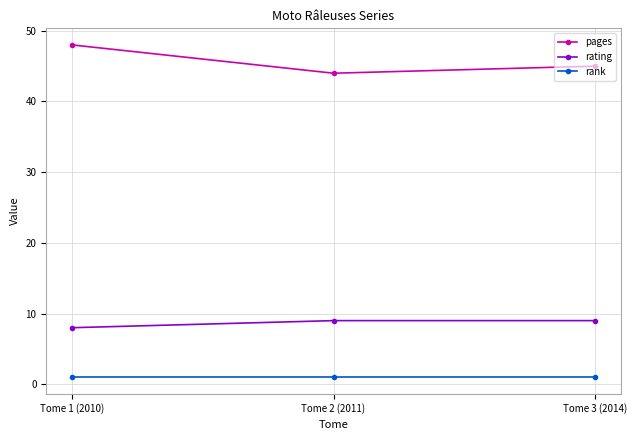

At how many categories does at least one series exceed 35?

3